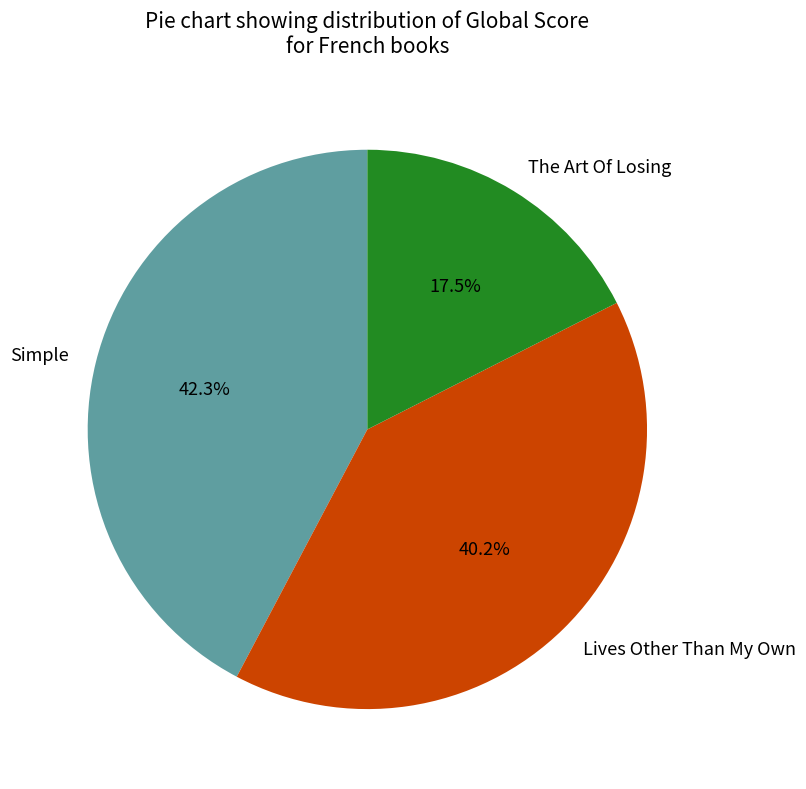

To the nearest percent, what is the combined percentage of The Art Of Losing and Simple?

60%